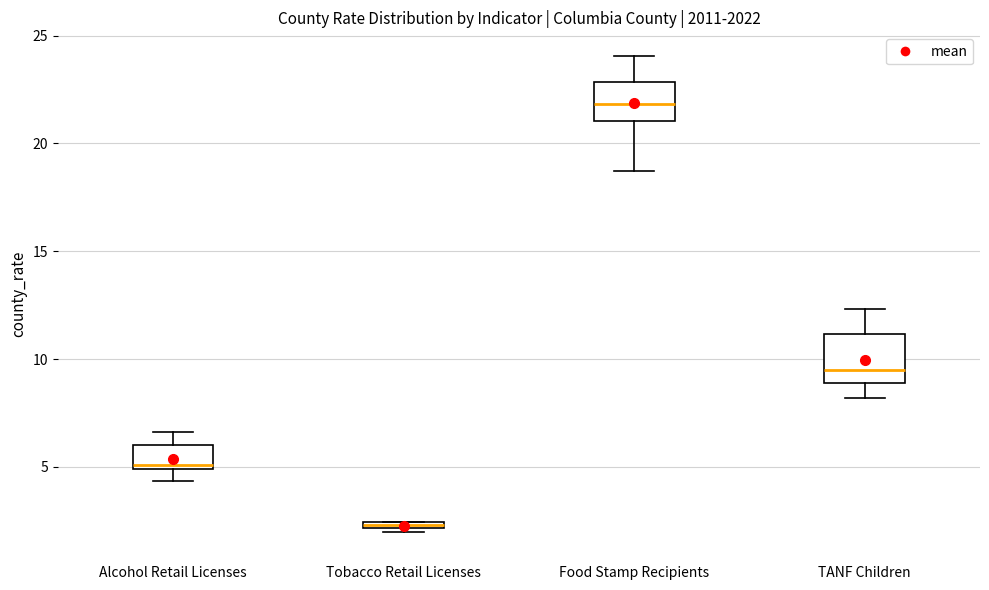

Where does the upper whisker of the box for Food Stamp Recipients end on the y-axis? The values are not printed on the chart, so give them approximately, as read against the axis.

24.0